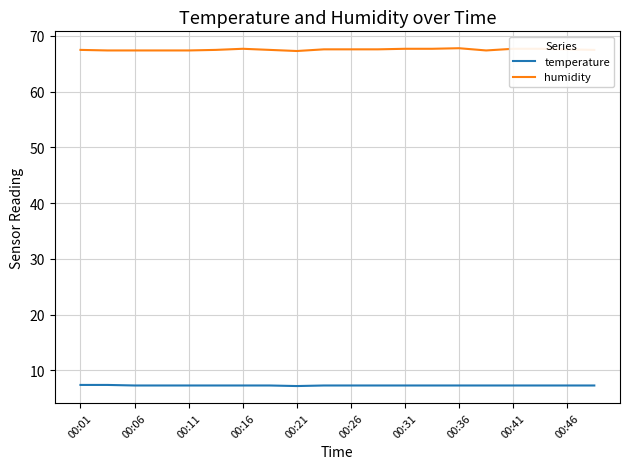

Which series has the largest total across all categories?

humidity